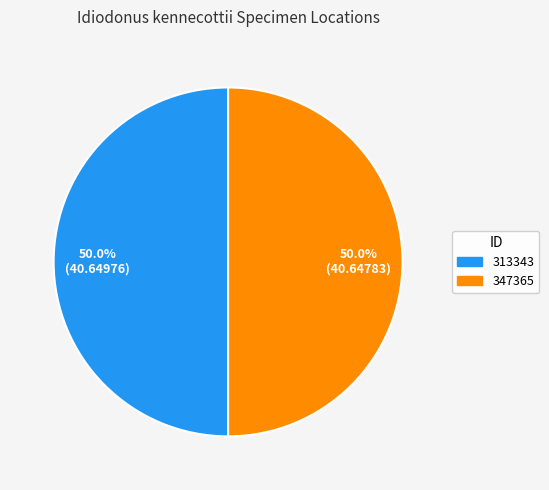

What percentage is the 347365 slice, to the nearest percent?

50%